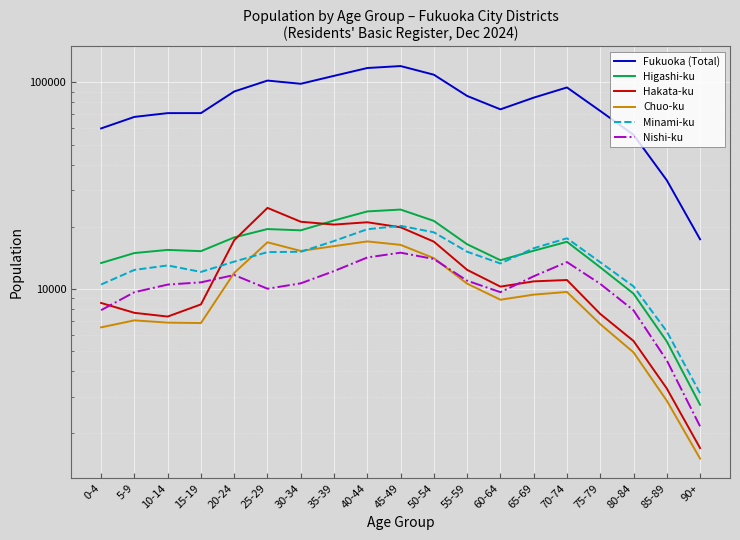

Is it true that Fukuoka (Total) equals 67488 at 45-49?

False